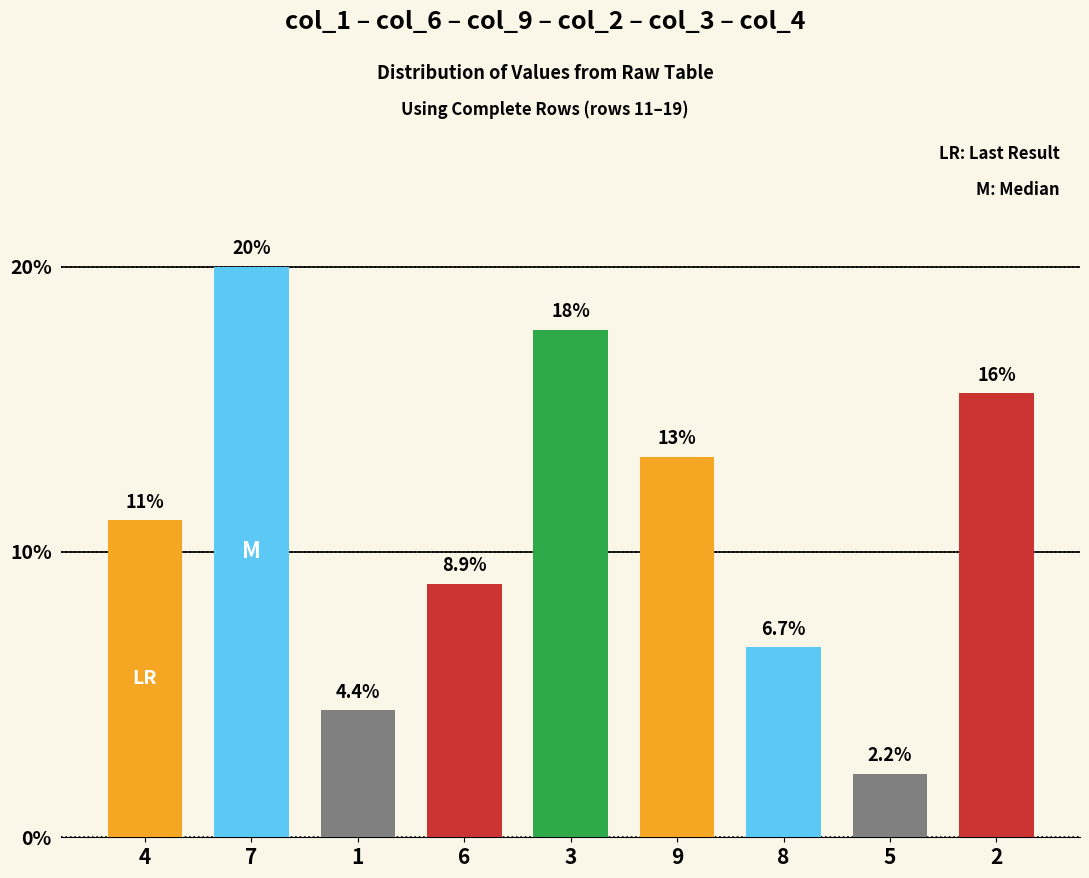

How many bars are there in total?

9